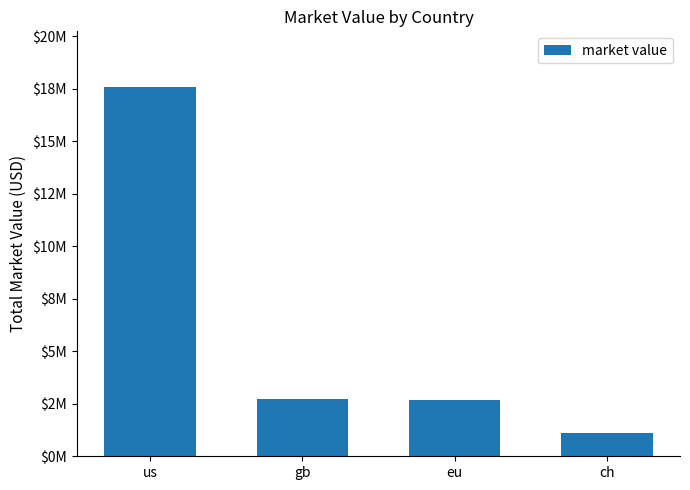

At which label does the data first exceed 2749944?

us